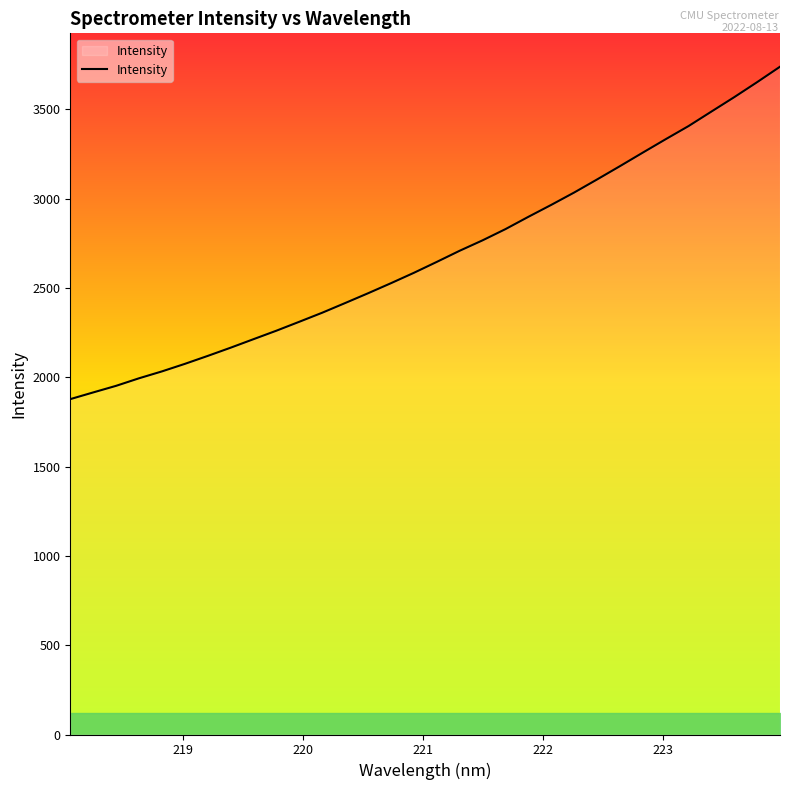

What is the minimum value shown in the chart?

1877.9